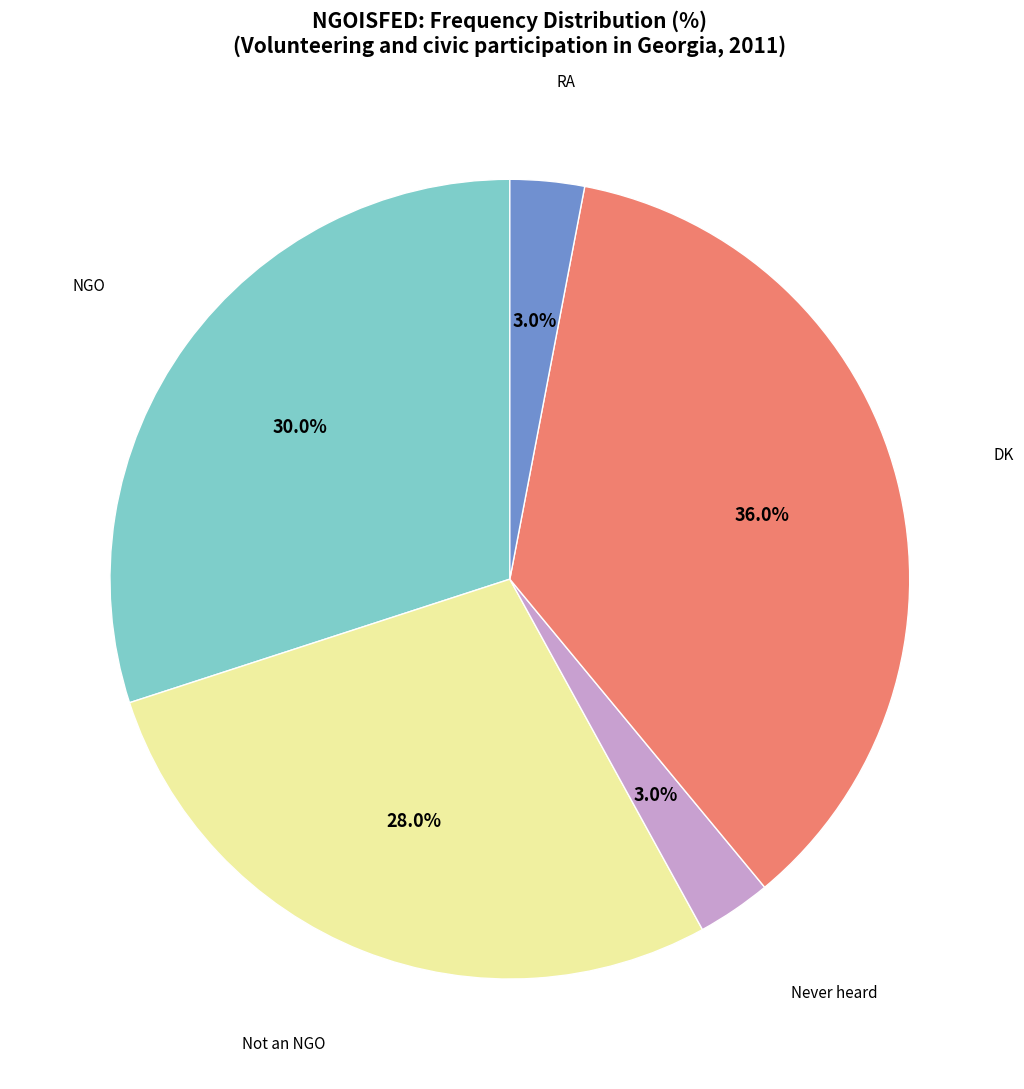

Does any single category account for the majority?

No